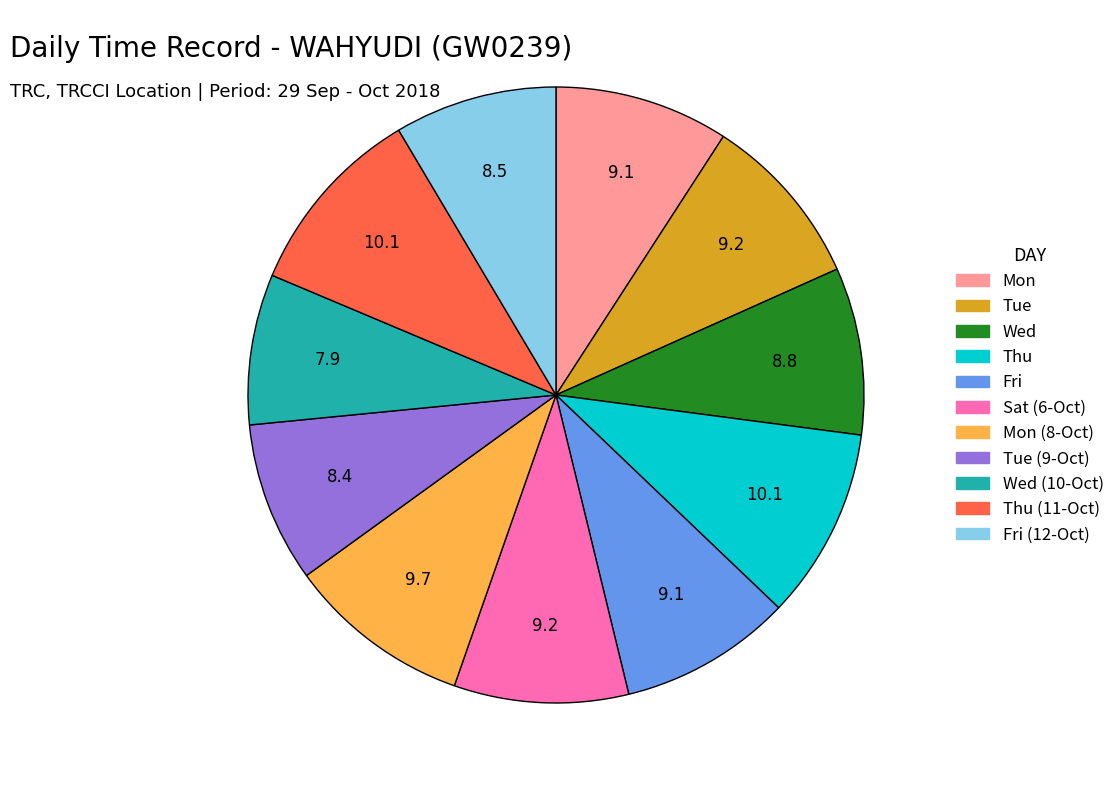

Is there any slice that represents more than half of the pie?

No